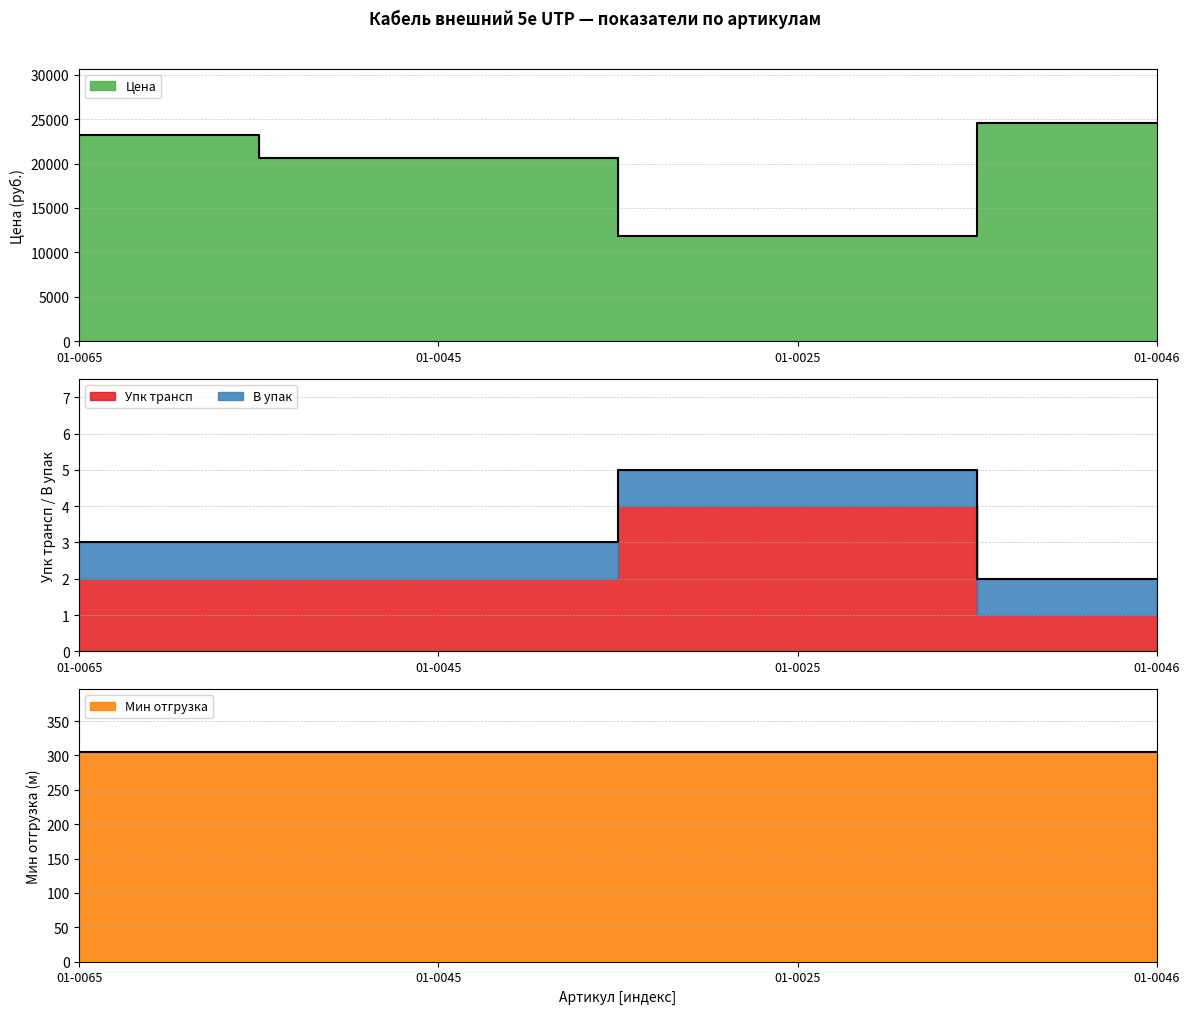

Which has a higher value, 01-0045 or 01-0065?

01-0065